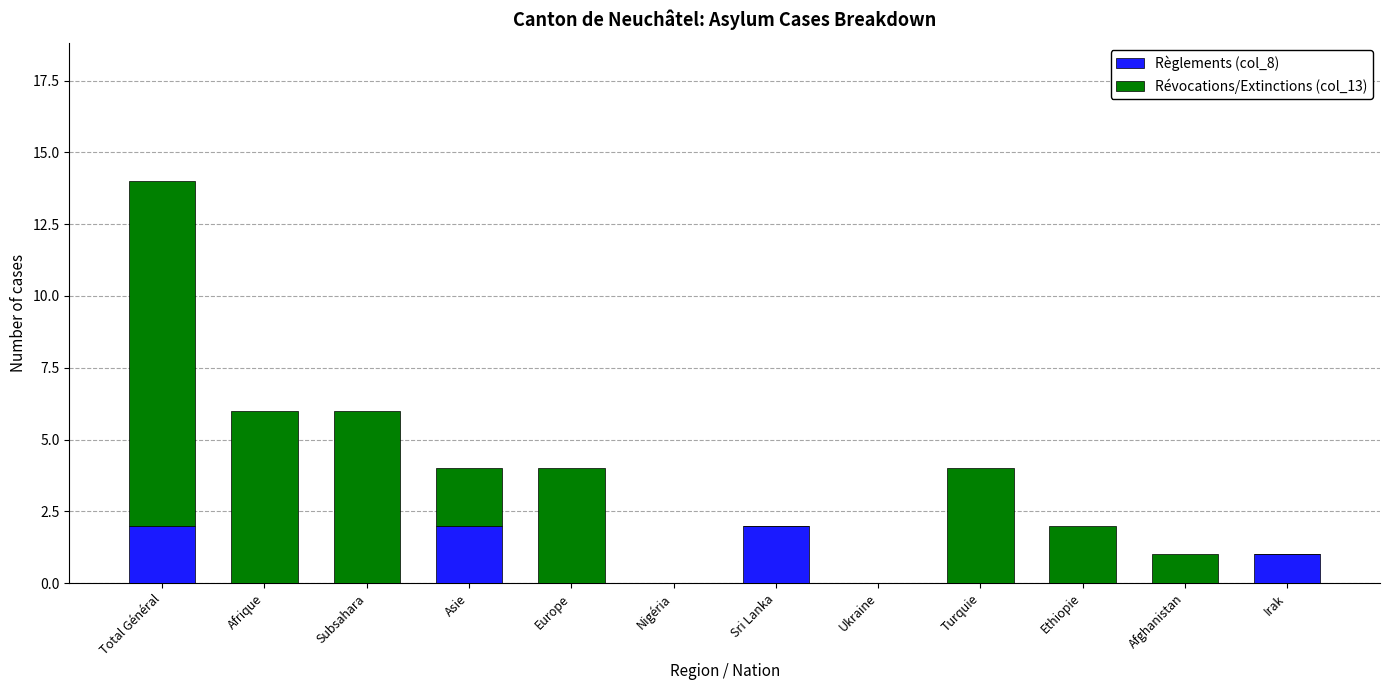

The Règlements (col_8) series shows 1 at Ethiopie. True or false?

False